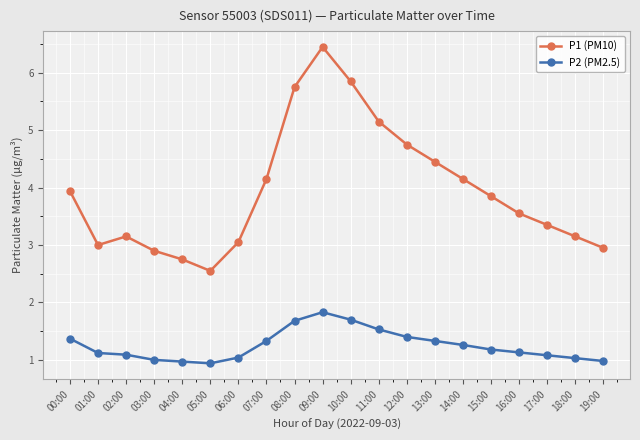

How many distinct data groups are displayed?

2